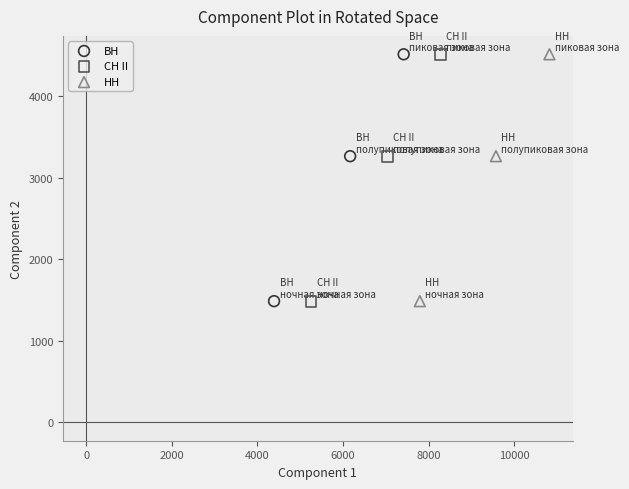

What are all the series names shown in the legend?

ВН, СН II, НН